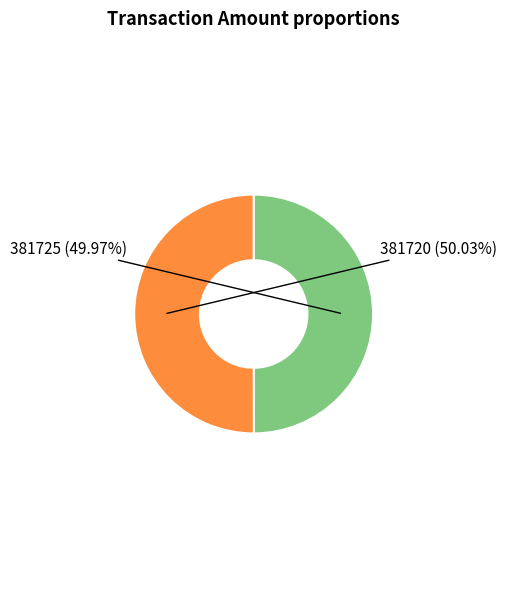

Approximately how many times larger is the value at 381725 compared to 381720?

1.0